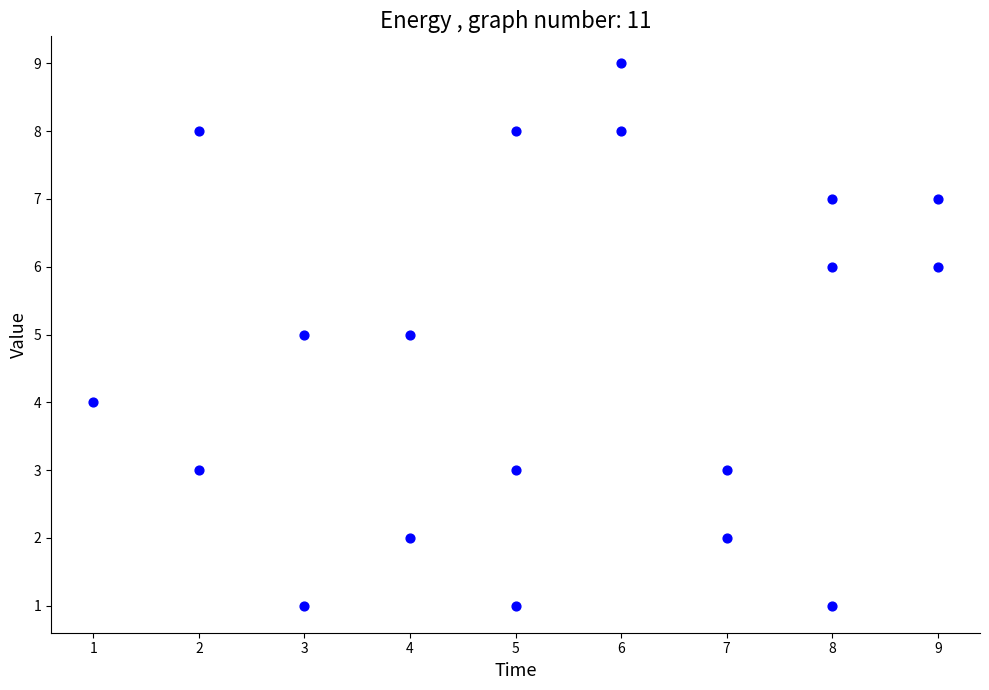

What is the range of Y values (max minus min)?

8